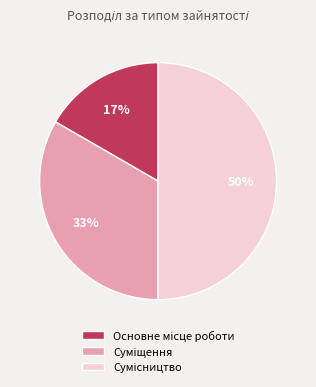

To the nearest percent, what is the difference between the largest and smallest slice percentages?

33%